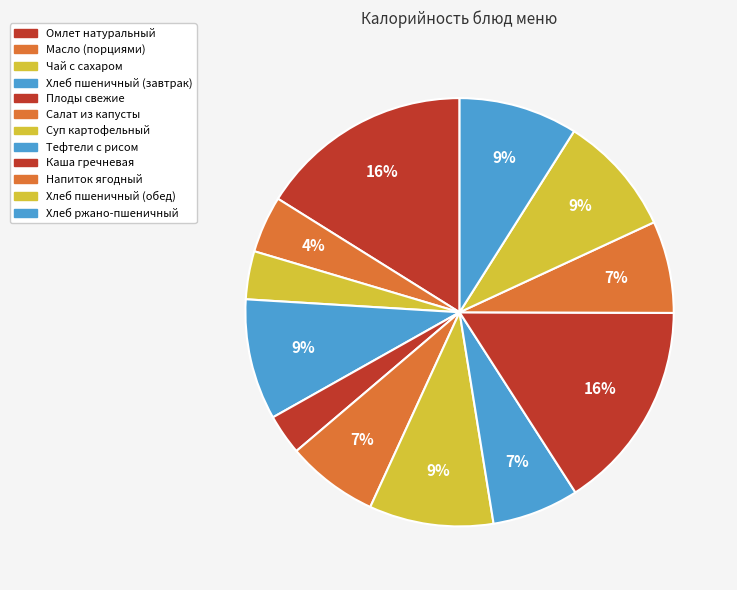

Which slice is the largest?

Омлет натуральный